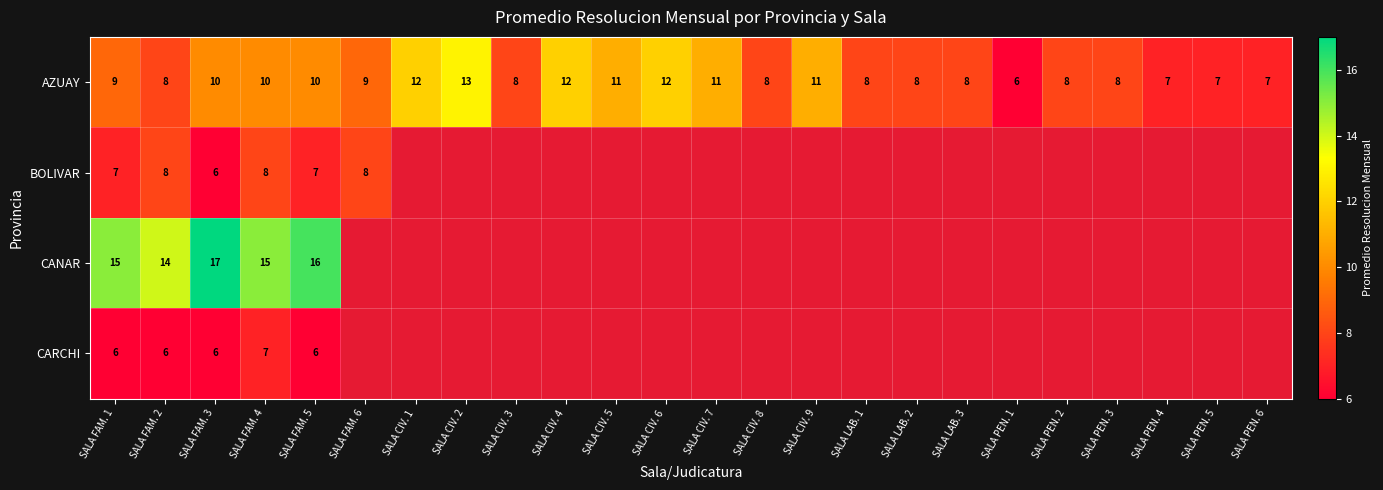

Which category has the highest value in the AZUAY series?

SALA CIV. 2